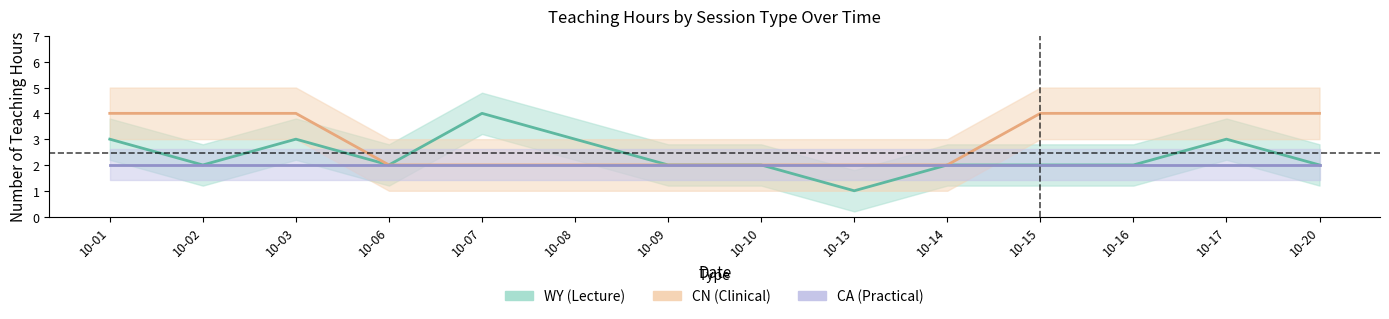

The WY (Lecture) series shows 2 at 10-09. True or false?

True